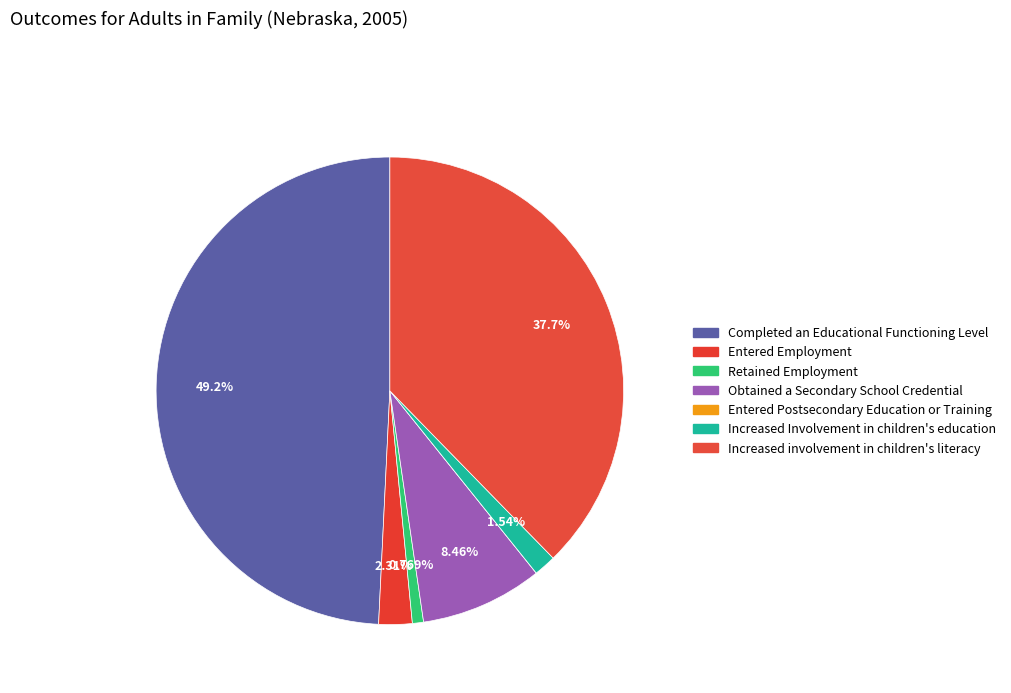

What percentage is NOT represented by Increased Involvement in children's education?

98.5%